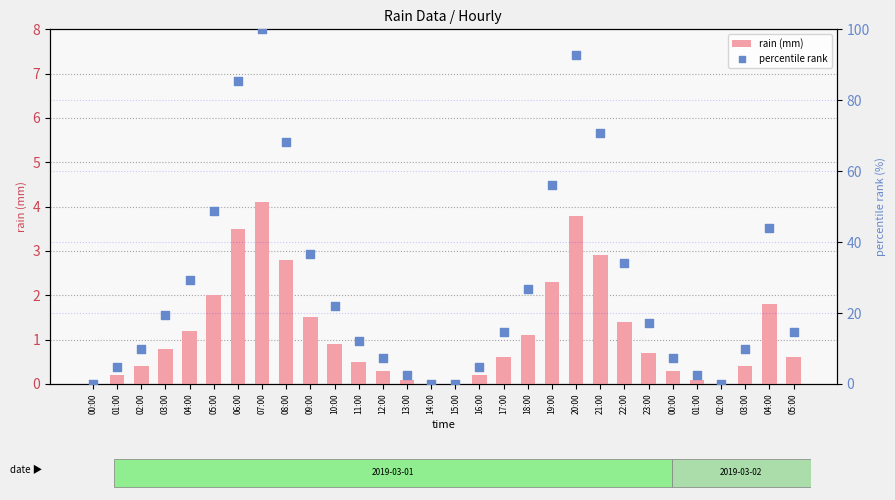

What is the total value across all series at 10:00?

22.9